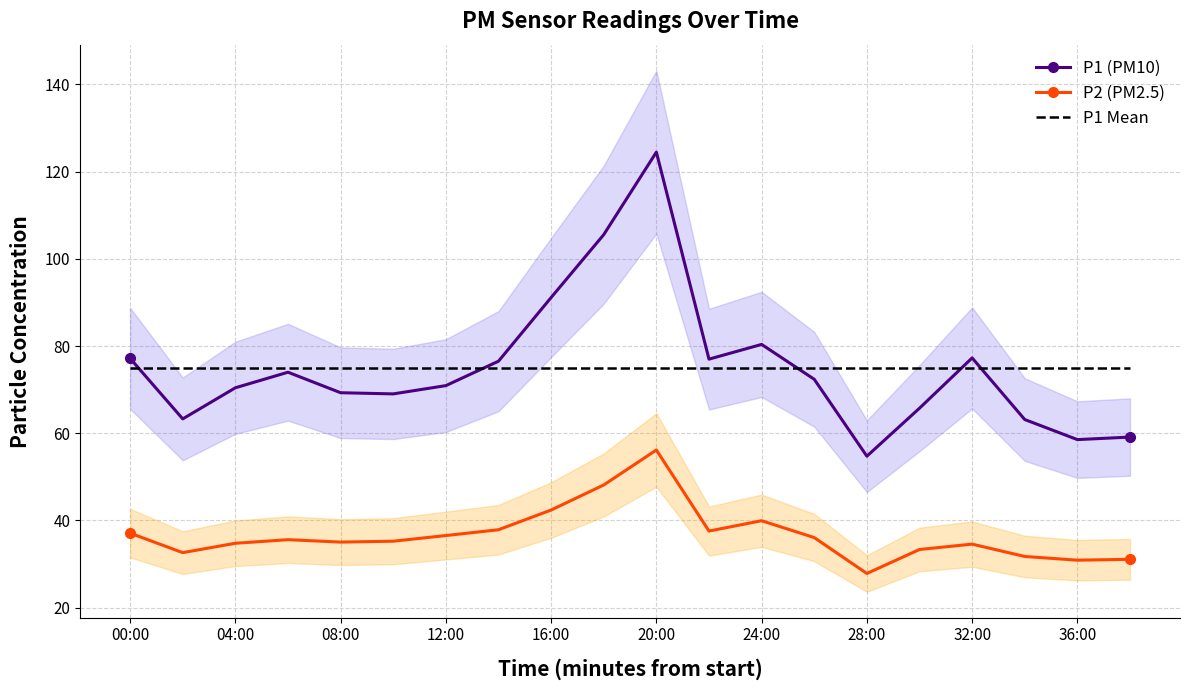

Which category has the lowest value in the P1 Mean series?

00:00